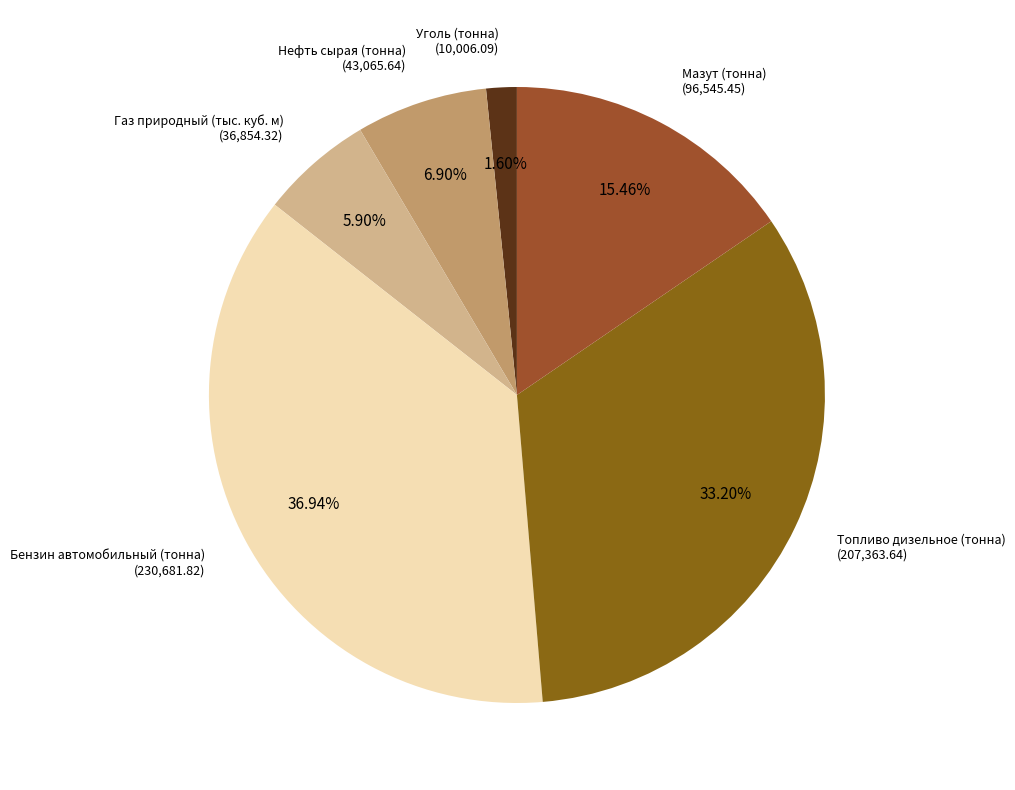

What percentage is the Уголь (тонна) slice, to the nearest percent?

2%